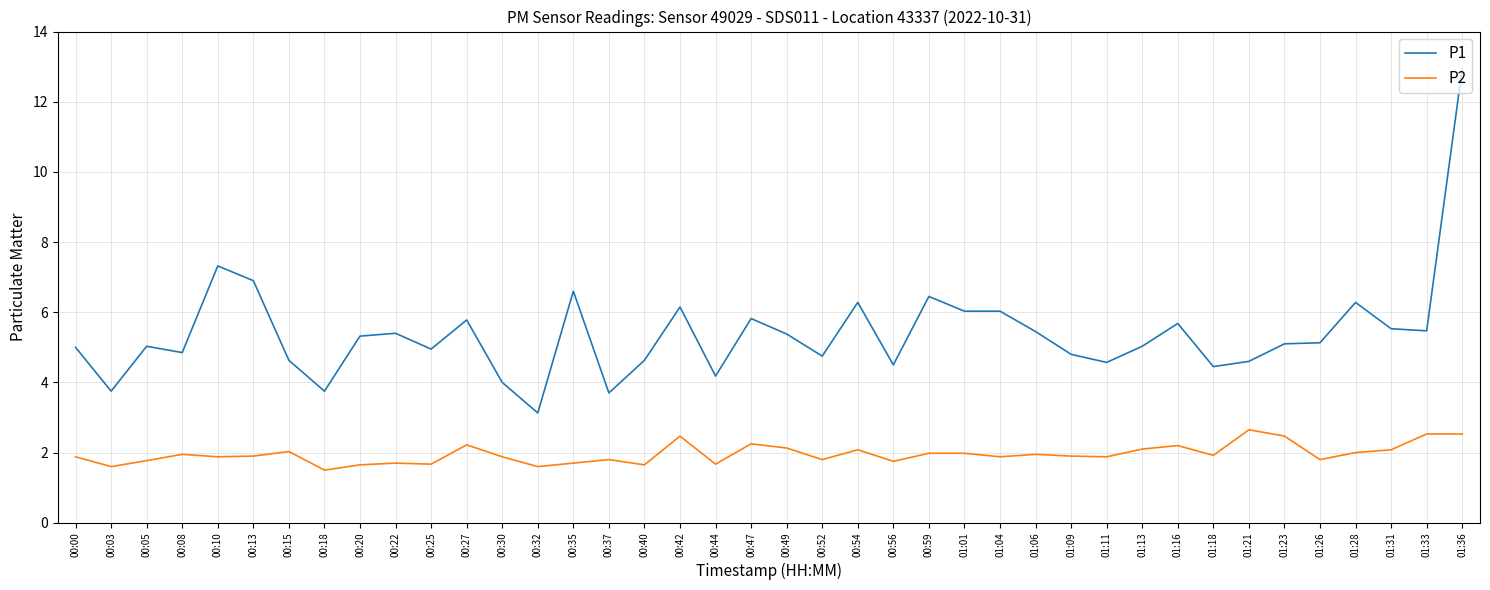

At how many categories does at least one series exceed 8?

1